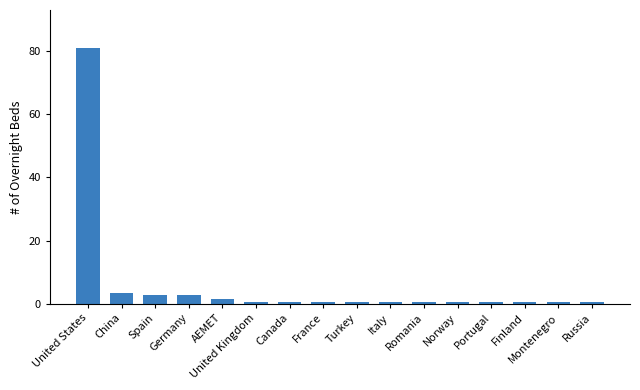

Which category has the highest value across all series?

United States